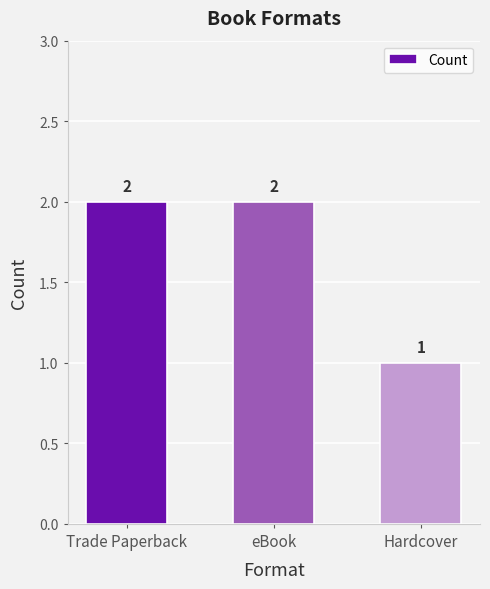

What position from the left is eBook?

2